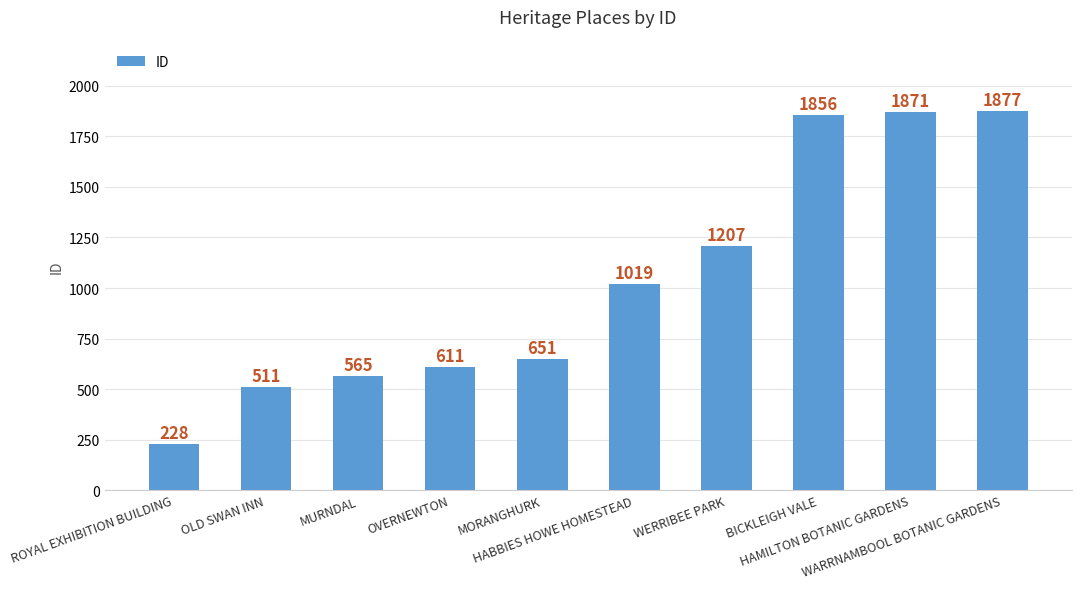

What is the value of the 3rd bar from the left?

565